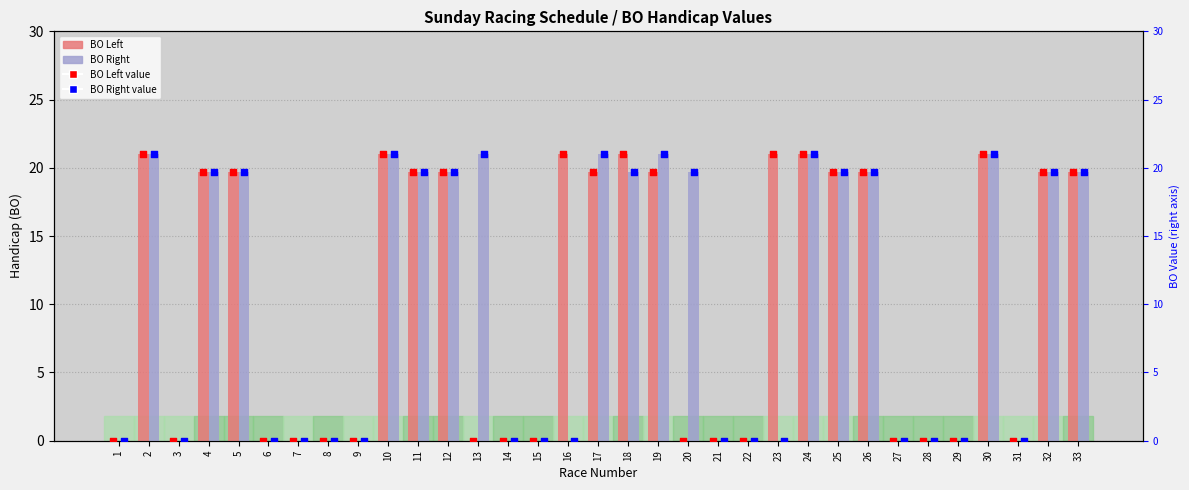

Which series reaches the minimum Y coordinate?

BO Left